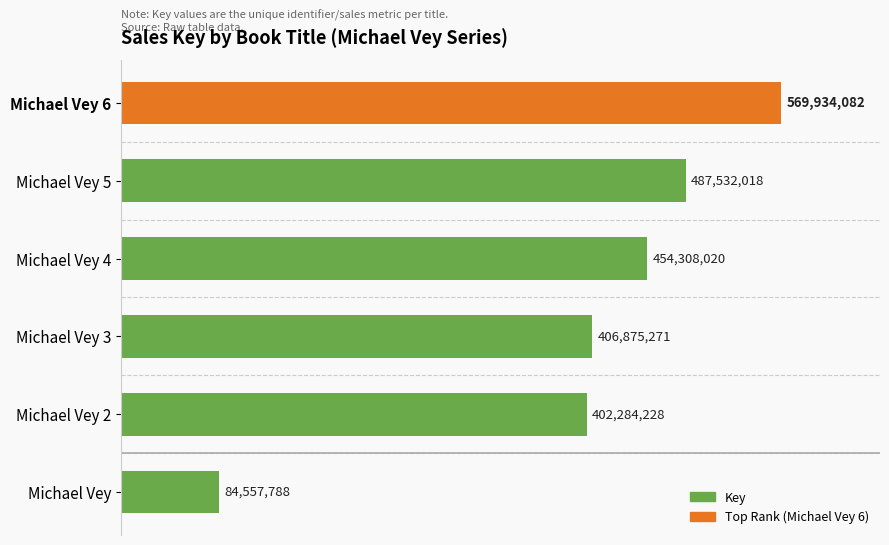

How many bars are there in total?

6